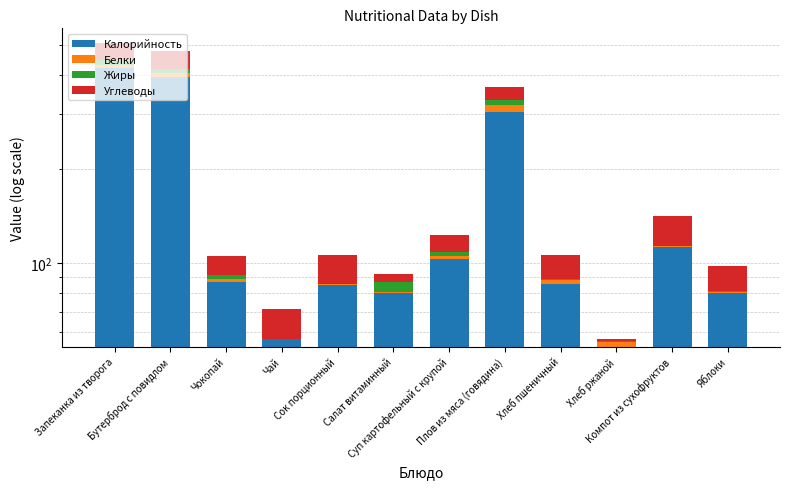

Reading left to right, transcribe all the data shown in this chart.

Калорийность: 422.0	394.0	87.0	57.0	85.0	80.0	103.0	305.0	86.0	54.0	113.0	80.0
Белки: 11.1	13.8	1.7	0.2	1.0	0.8	2.4	16.9	2.4	2.0	0.4	0.7
Жиры: 15.9	12.6	2.9	0.0	0.0	6.1	3.2	10.5	0.8	0.4	0.0	0.7
Углеводы: 57.1	60.1	13.6	14.0	20.2	5.3	14.5	35.7	16.7	0.7	28.0	16.7